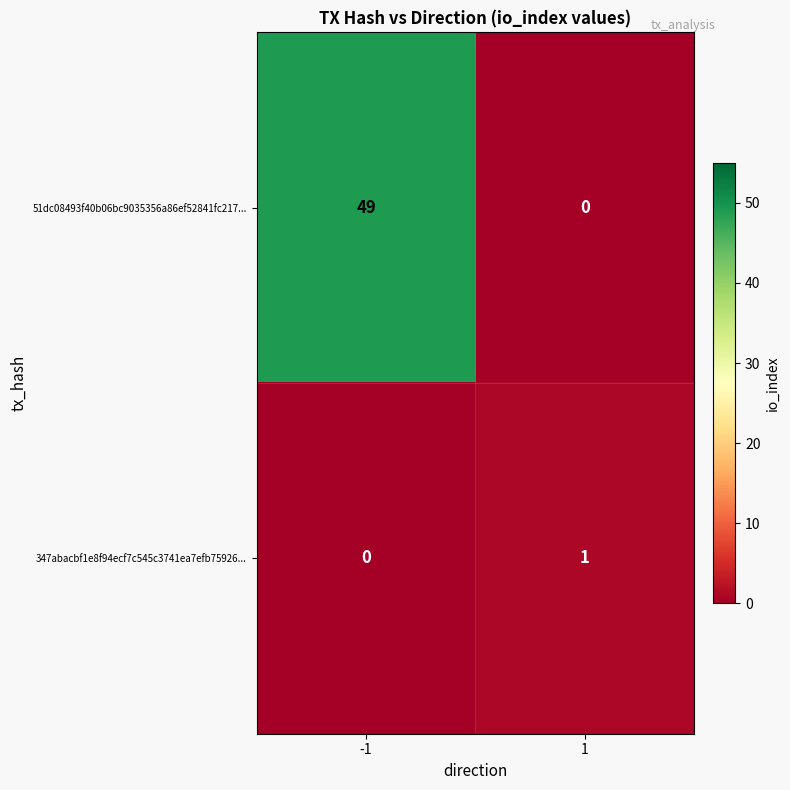

What is the total value across all series at -1?

49